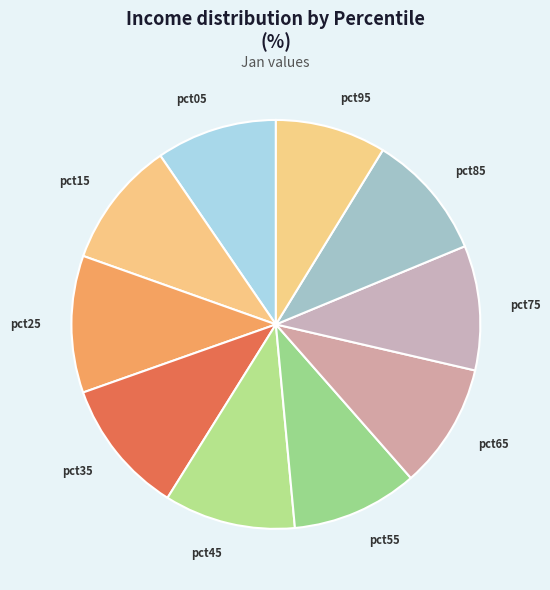

How many segments does this pie chart have?

10